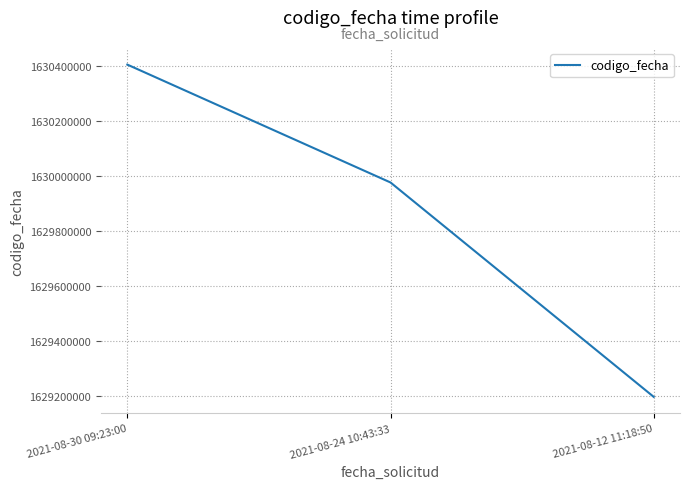

The chart shows a value of 1630403831 at 2021-08-30 09:23:00. True or false?

True